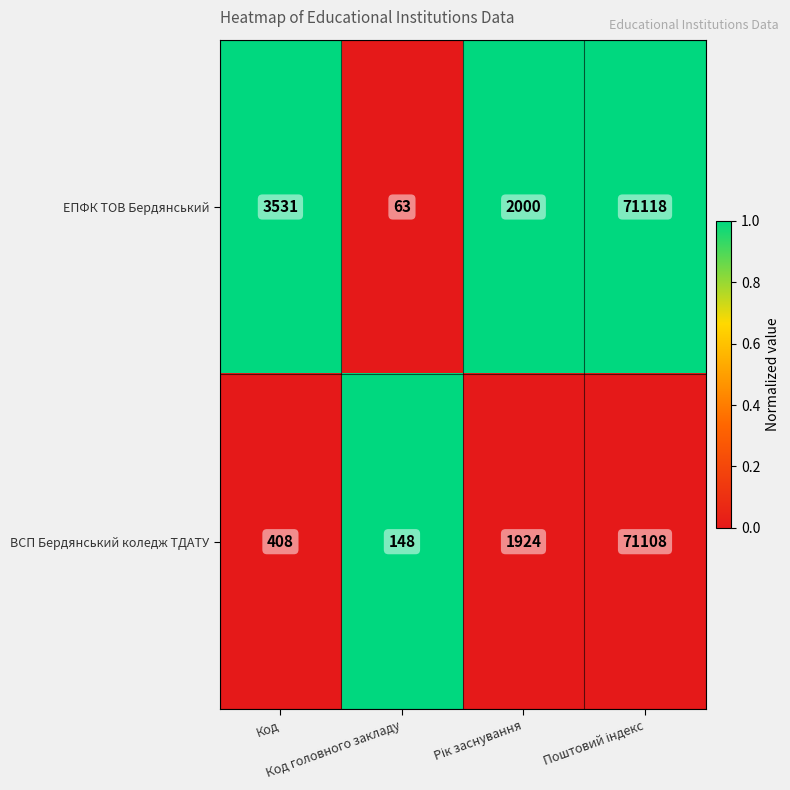

What is the difference between the maximum and minimum values in the ВСП Бердянський коледж ТДАТУ series?

70960